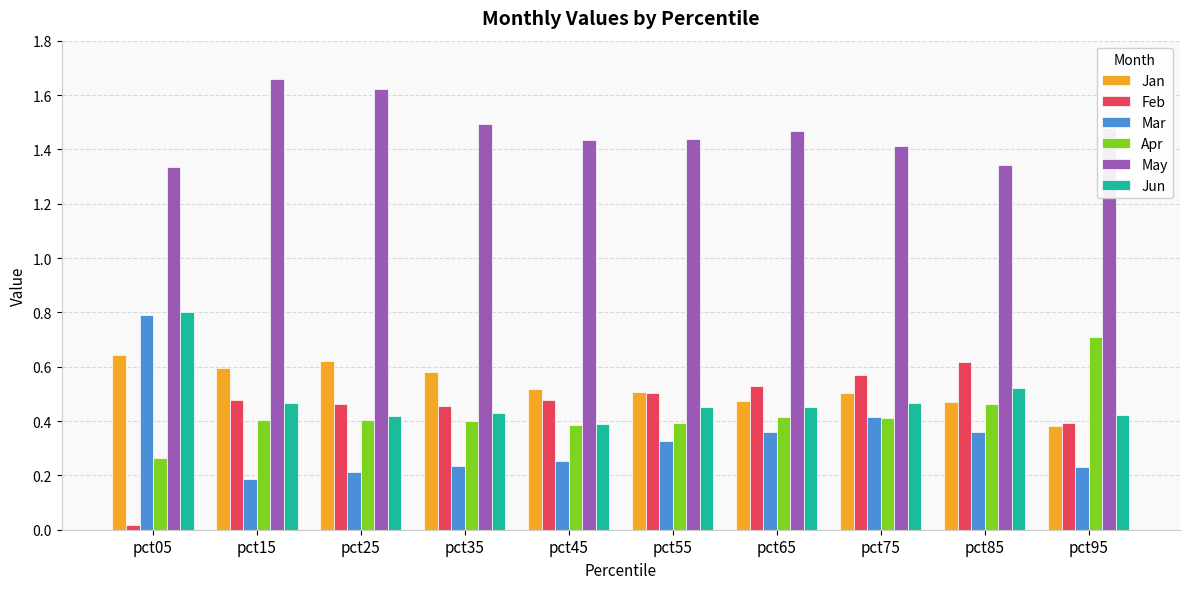

What is the total value across all series at pct55?

3.6